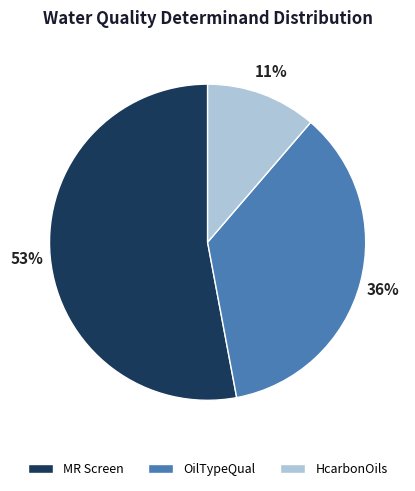

Approximately how many times larger is the value at MR Screen compared to OilTypeQual?

1.5